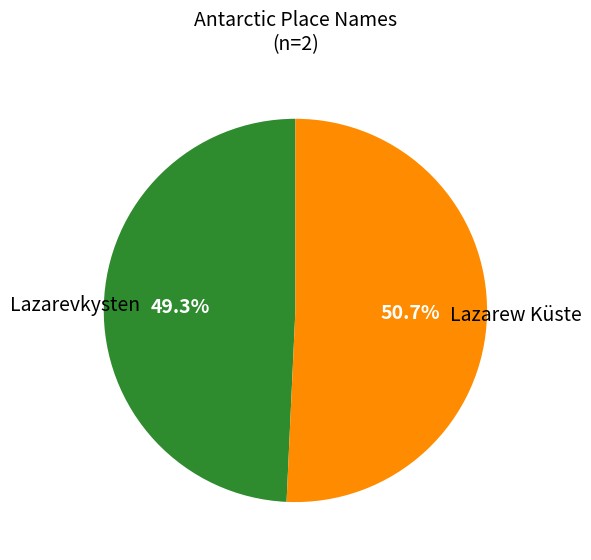

Does any single category account for the majority?

Yes